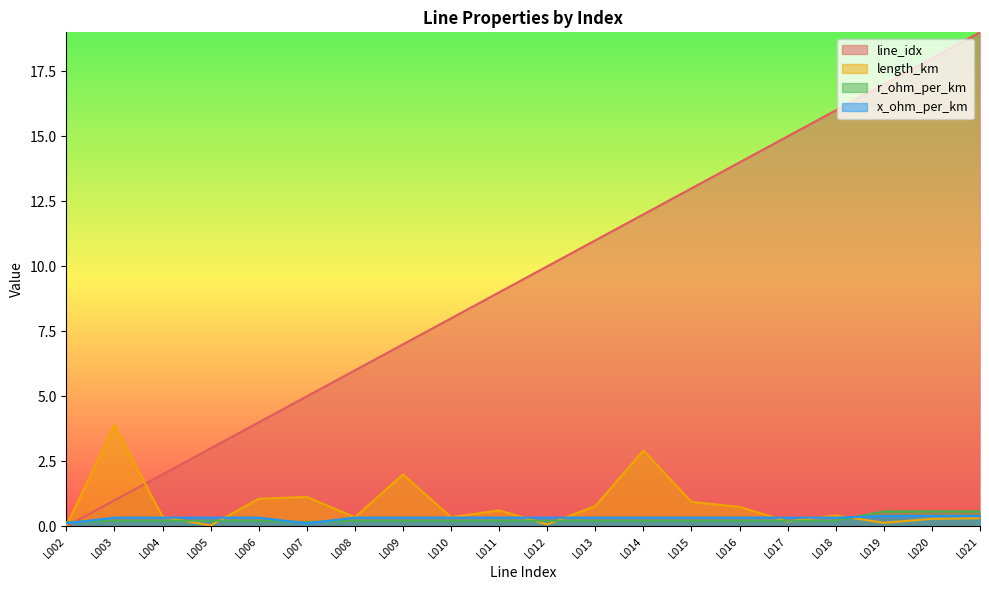

What is the maximum value shown in the chart?

19.0